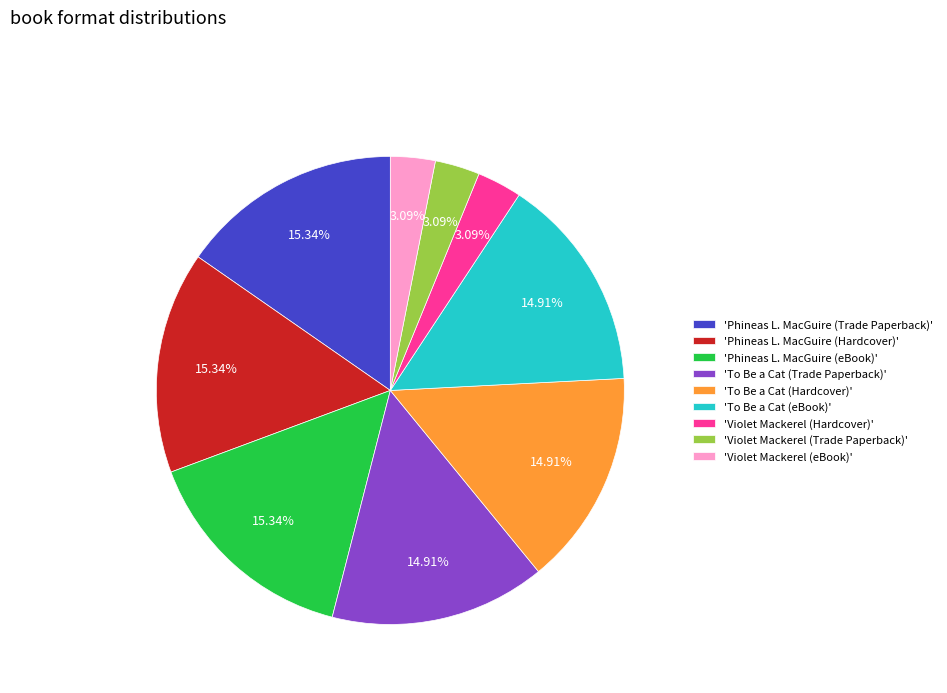

Combined, do 'Violet Mackerel (eBook)' and 'To Be a Cat (eBook)' account for over 50%?

No